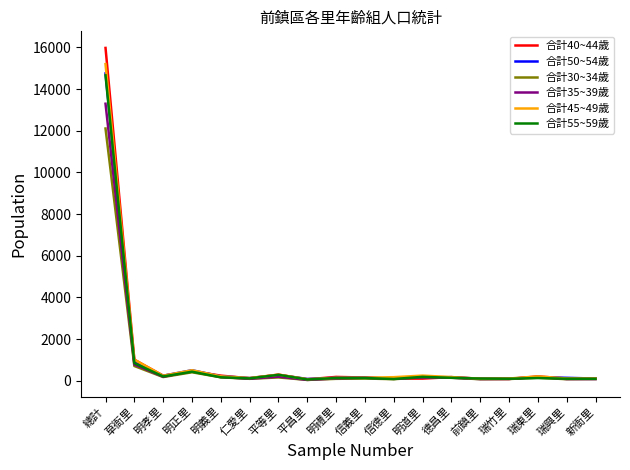

At which category is the sum across all series the highest?

總計